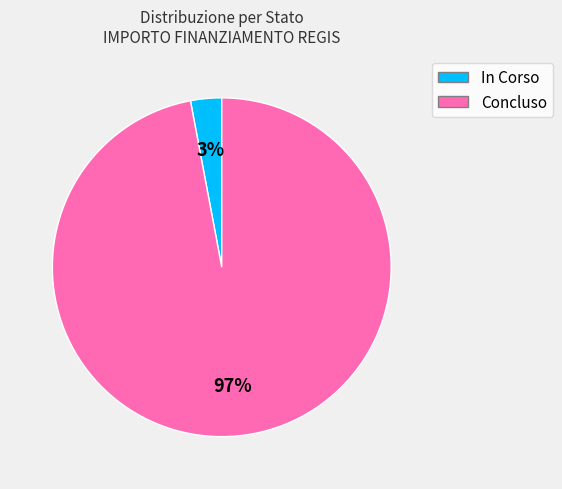

To the nearest percent, what is the difference between the largest and smallest slice percentages?

94%